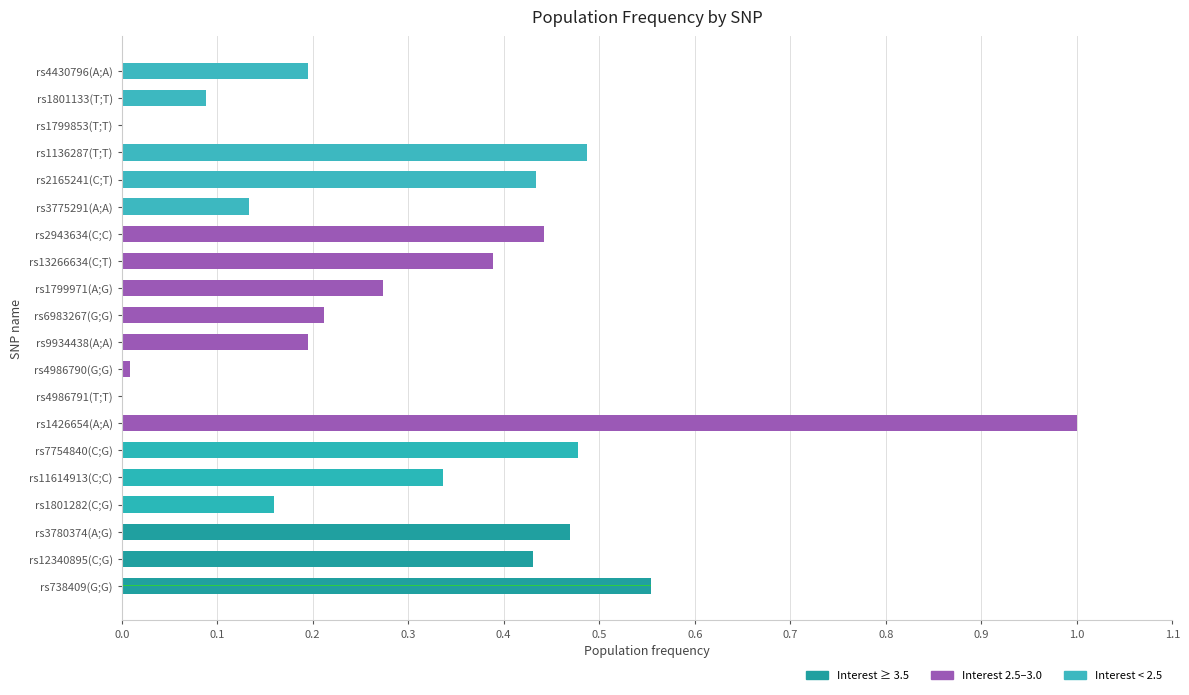

What is the average value?

0.3